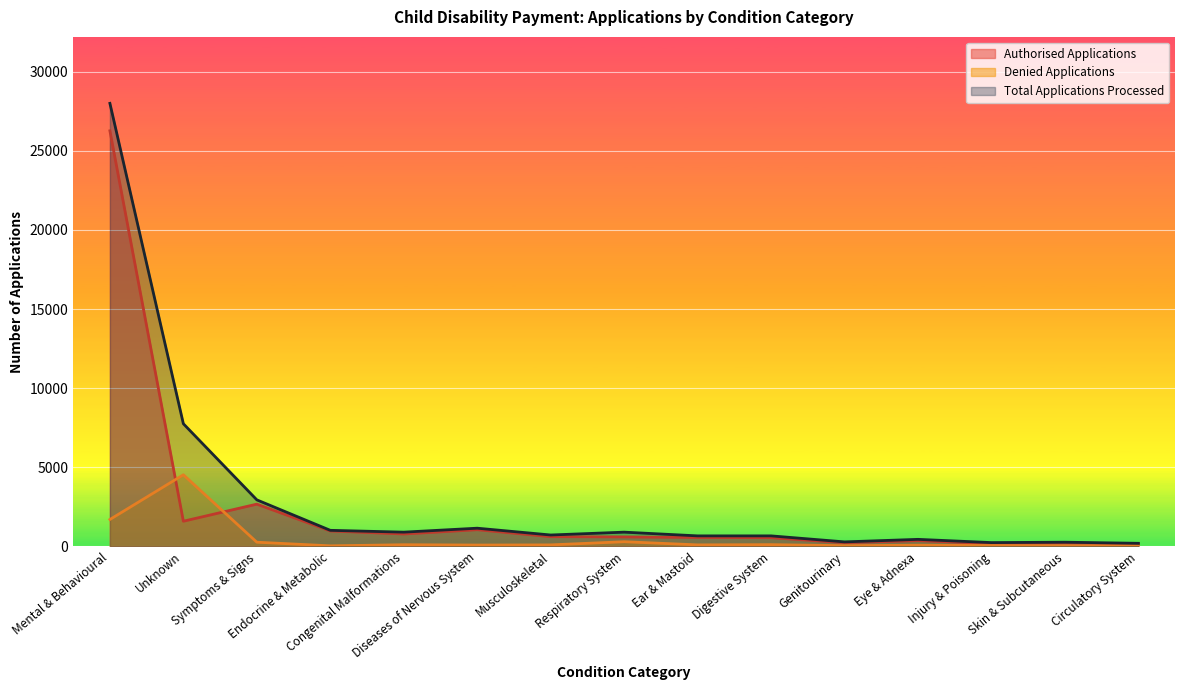

Reading left to right, what are all the values shown in this chart?

Authorised Applications: Mental & Behavioural=26265	Unknown=1595	Symptoms & Signs=2675	Endocrine & Metabolic=980	Congenital Malformations=790	Diseases of Nervous System=1060	Musculoskeletal=620	Respiratory System=605	Ear & Mastoid=570	Digestive System=555	Genitourinary=240	Eye & Adnexa=370	Injury & Poisoning=185	Skin & Subcutaneous=220	Circulatory System=165
Denied Applications: Mental & Behavioural=1705	Unknown=4530	Symptoms & Signs=270	Endocrine & Metabolic=40	Congenital Malformations=110	Diseases of Nervous System=90	Musculoskeletal=100	Respiratory System=300	Ear & Mastoid=100	Digestive System=115	Genitourinary=50	Eye & Adnexa=80	Injury & Poisoning=60	Skin & Subcutaneous=50	Circulatory System=35
Total Applications Processed: Mental & Behavioural=28000	Unknown=7755	Symptoms & Signs=2945	Endocrine & Metabolic=1020	Congenital Malformations=905	Diseases of Nervous System=1155	Musculoskeletal=725	Respiratory System=905	Ear & Mastoid=670	Digestive System=670	Genitourinary=290	Eye & Adnexa=450	Injury & Poisoning=245	Skin & Subcutaneous=270	Circulatory System=200